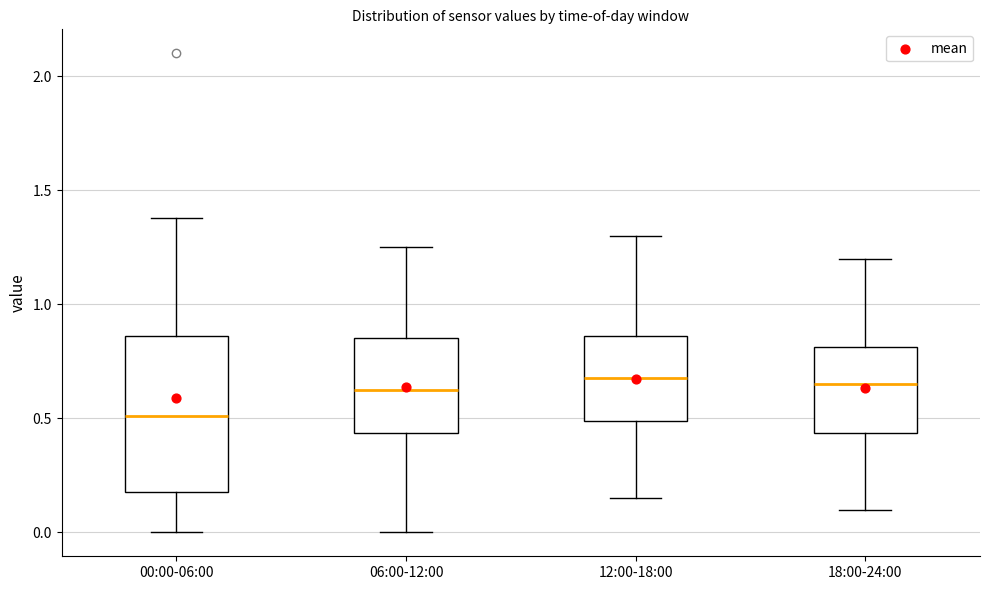

Reading left to right, transcribe this box plot: for each box, give where its median line is, the range the box spans, and where its two whiskers end, as read against the y-axis. The values are not printed on the chart, so give them approximately, as read against the axis.

00:00-06:00: median 0.50, box 0.20 to 0.85, whiskers 0.00 to 1.40
06:00-12:00: median 0.65, box 0.45 to 0.85, whiskers 0.00 to 1.25
12:00-18:00: median 0.70, box 0.50 to 0.85, whiskers 0.15 to 1.30
18:00-24:00: median 0.65, box 0.45 to 0.80, whiskers 0.10 to 1.20